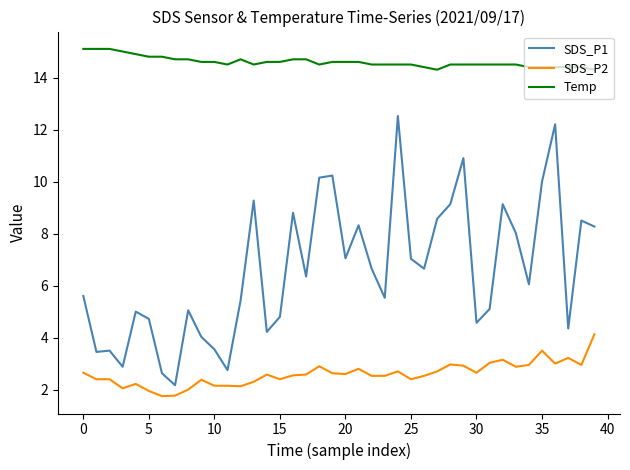

List the series in order of their peak value, highest first.

Temp, SDS_P1, SDS_P2